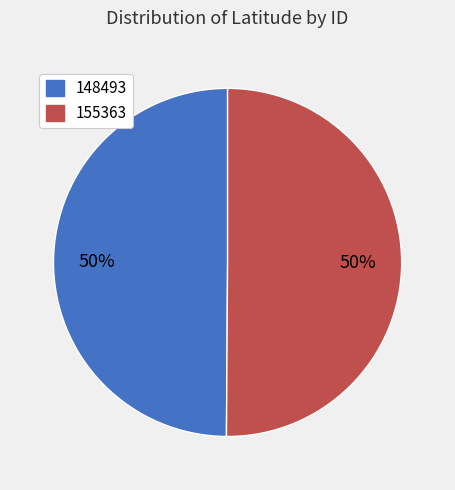

What is the ratio of the value at 148493 to the value at 155363?

1.0